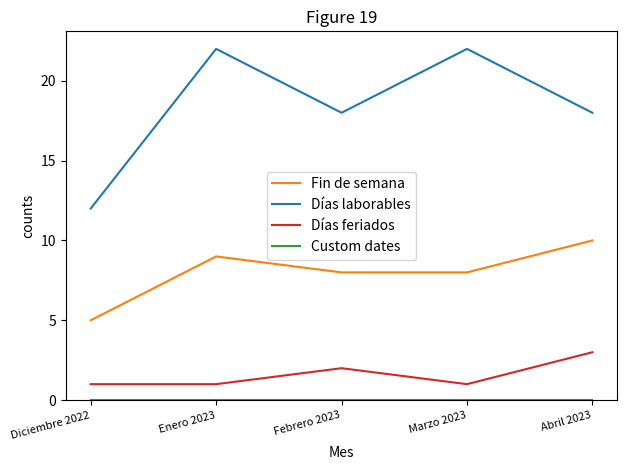

At which category is the sum across all series the highest?

Enero 2023